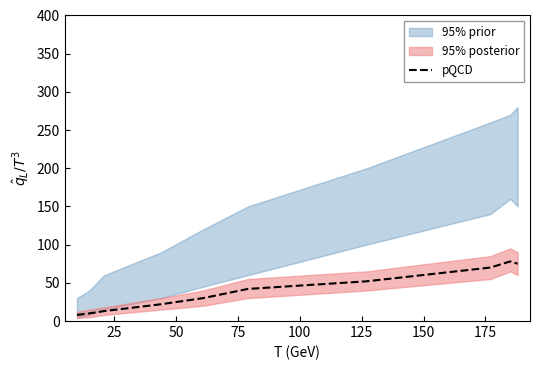

What is the value of the 1st point from the left?

8